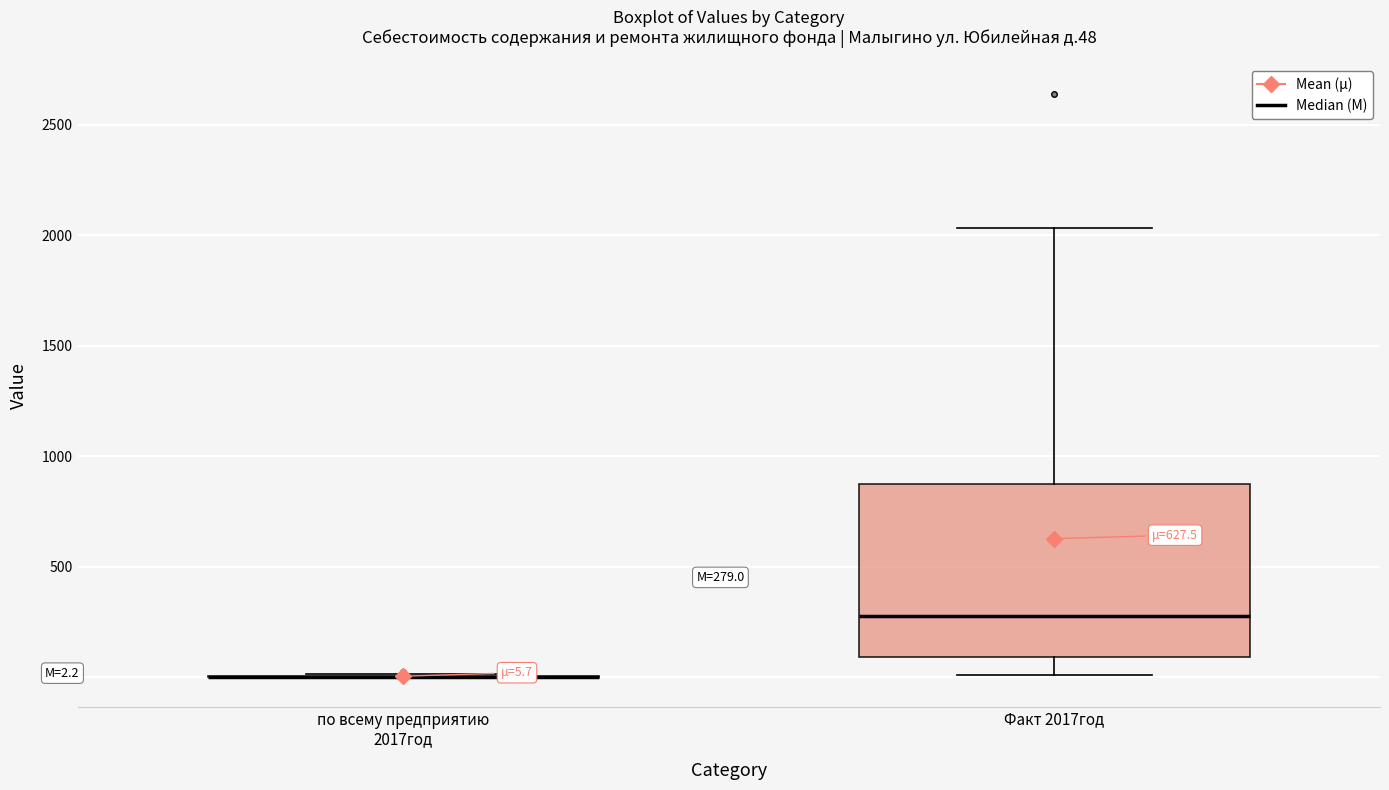

Which box is the tallest, from its lower edge to its upper edge?

Факт 2017год